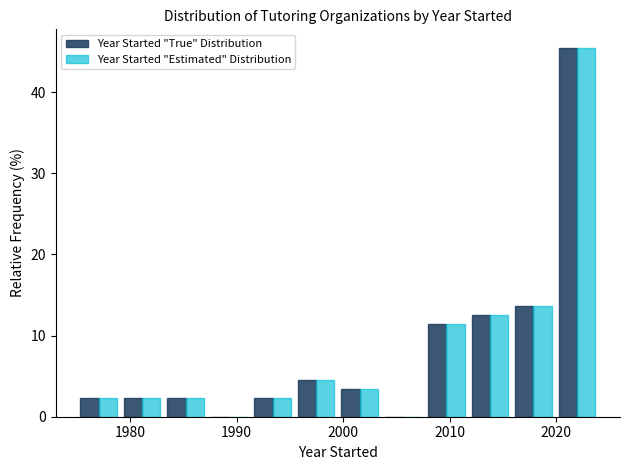

Reading left to right, list every range on the x-axis with the height of the bar of each series over it. Neither the bar edges nor the heights are printed on the chart, so give them approximately, as read against the axes.

1975 to 1979: Year Started "True" Distribution=2	Year Started "Estimated" Distribution=2
1979 to 1983: Year Started "True" Distribution=2	Year Started "Estimated" Distribution=2
1983 to 1987: Year Started "True" Distribution=2	Year Started "Estimated" Distribution=2
1987 to 1991: Year Started "True" Distribution=0	Year Started "Estimated" Distribution=0
1991 to 1995: Year Started "True" Distribution=2	Year Started "Estimated" Distribution=2
1995 to 2000: Year Started "True" Distribution=5	Year Started "Estimated" Distribution=5
2000 to 2004: Year Started "True" Distribution=3	Year Started "Estimated" Distribution=3
2004 to 2008: Year Started "True" Distribution=0	Year Started "Estimated" Distribution=0
2008 to 2012: Year Started "True" Distribution=11	Year Started "Estimated" Distribution=11
2012 to 2016: Year Started "True" Distribution=13	Year Started "Estimated" Distribution=13
2016 to 2020: Year Started "True" Distribution=14	Year Started "Estimated" Distribution=14
2020 to 2024: Year Started "True" Distribution=45	Year Started "Estimated" Distribution=45